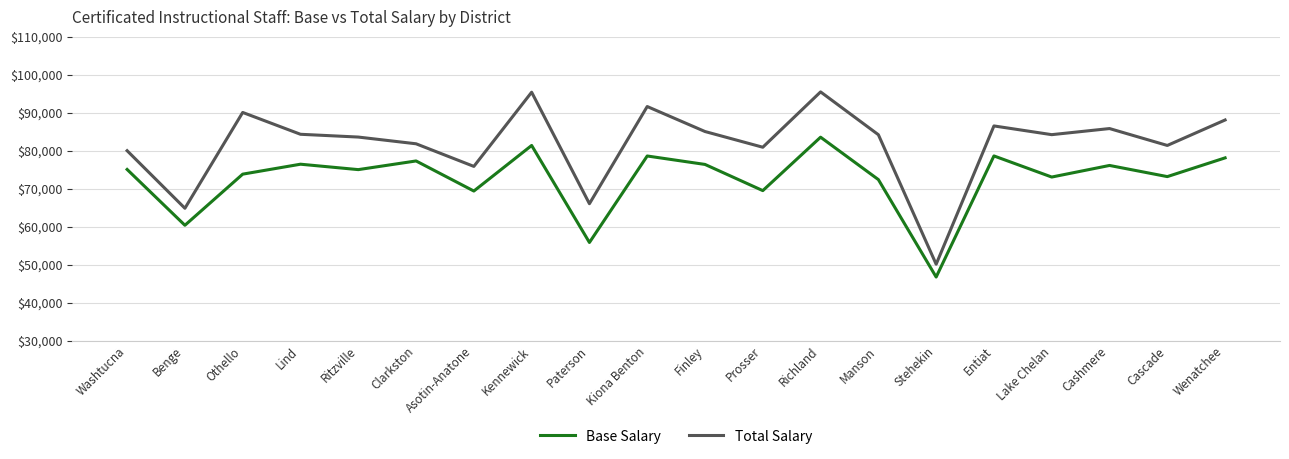

How many lines are shown in the chart?

2